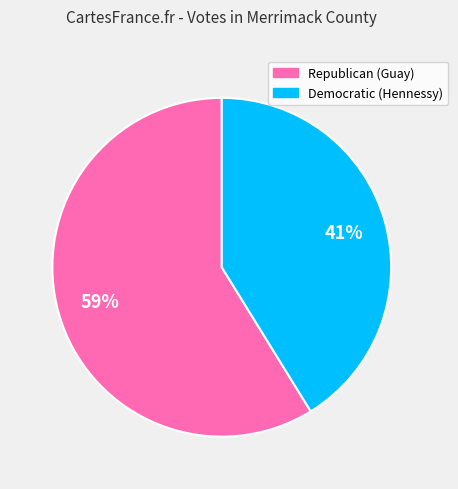

What is the majority slice?

Republican